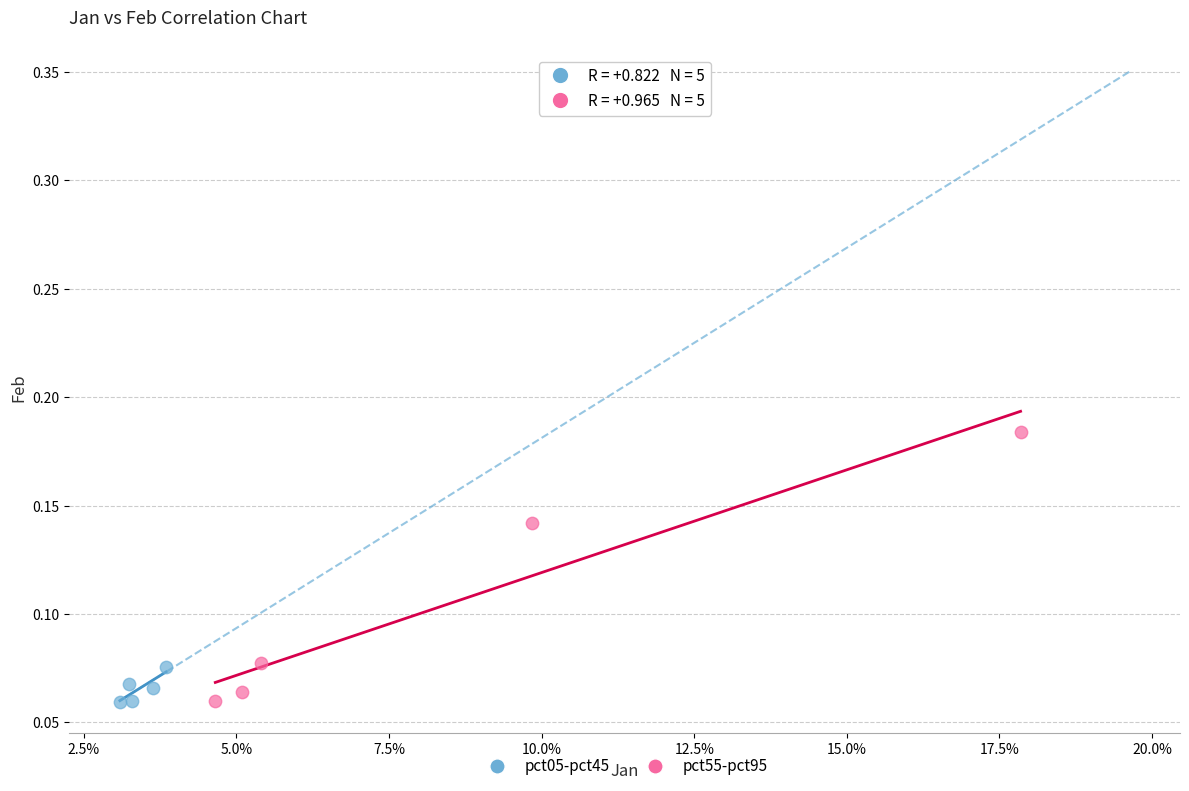

Which series reaches the maximum Y coordinate?

pct55-pct95